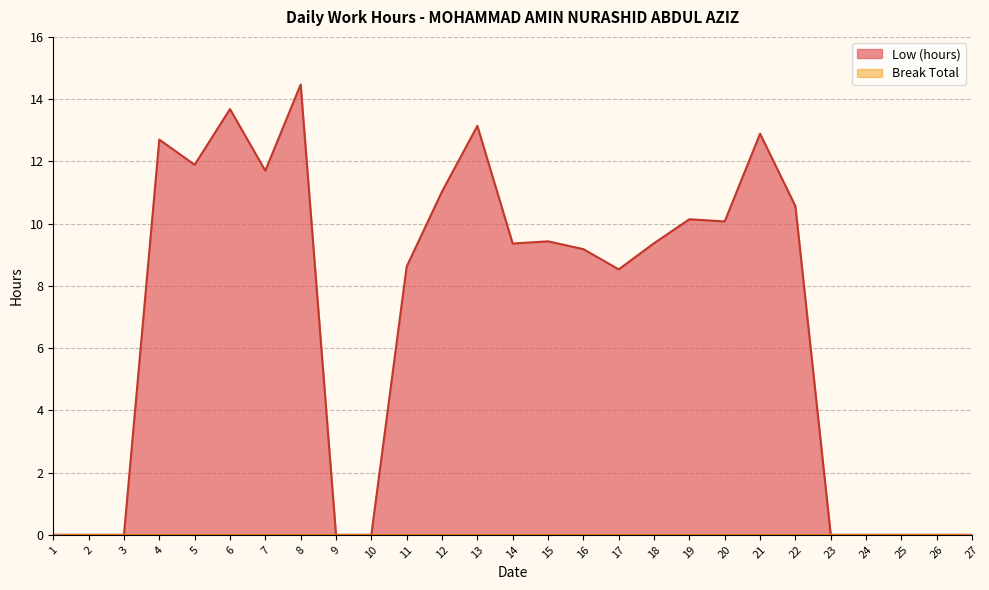

The value at 24 is 0.0. True or false?

True